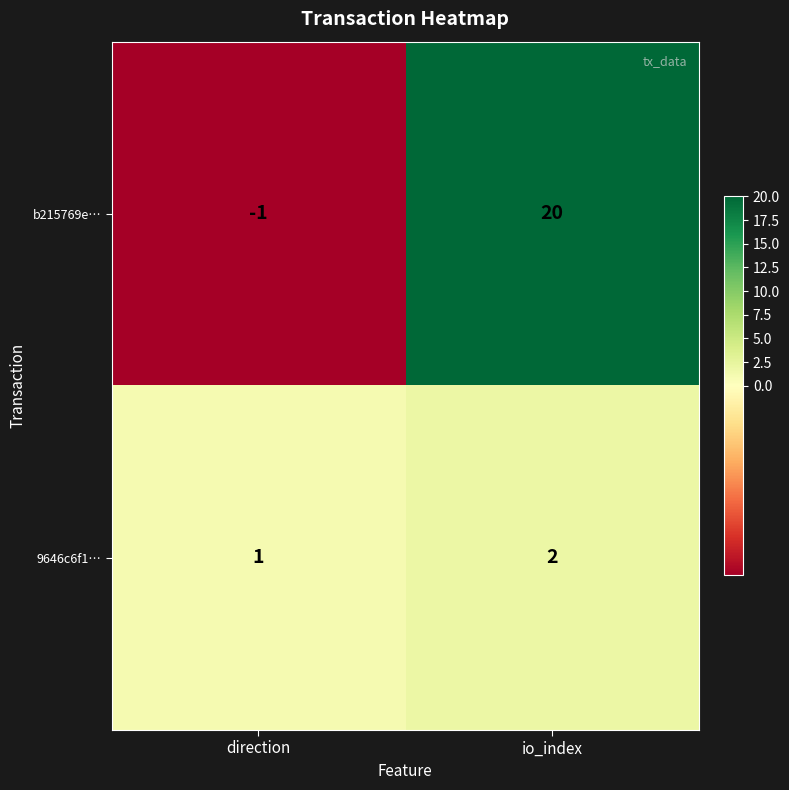

How many series are shown in this chart?

2